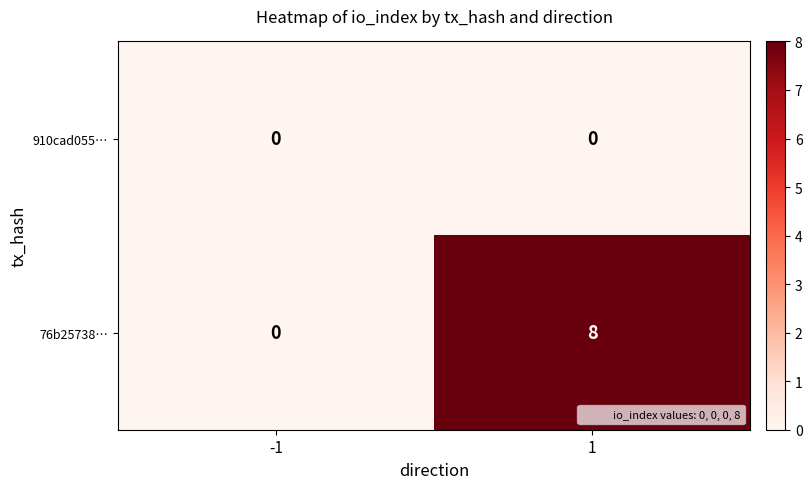

What is the total value across all series at 1?

8